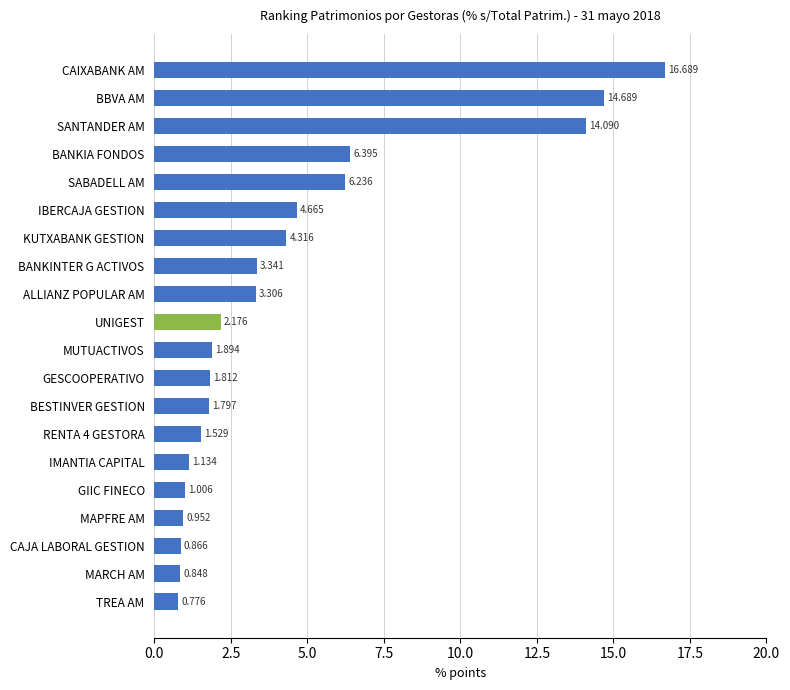

At which category does the chart reach its minimum across all series?

TREA AM